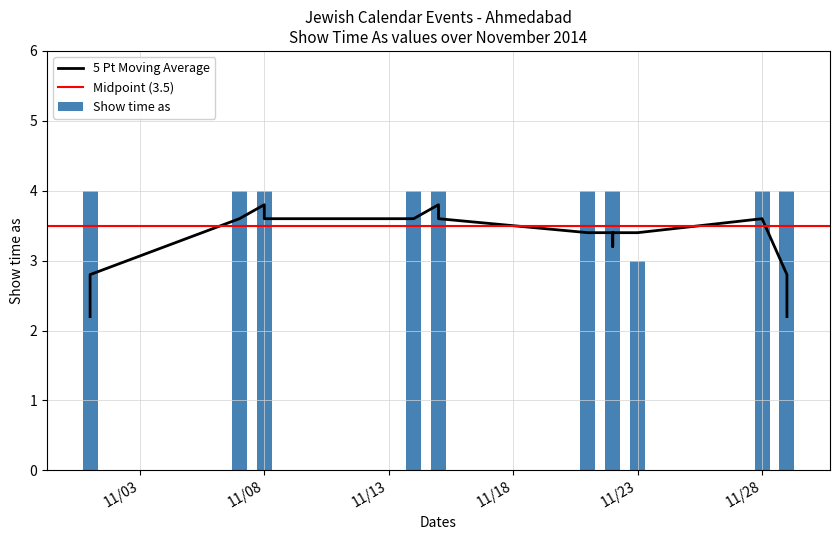

The value at 1/11/2014 is 4. True or false?

True